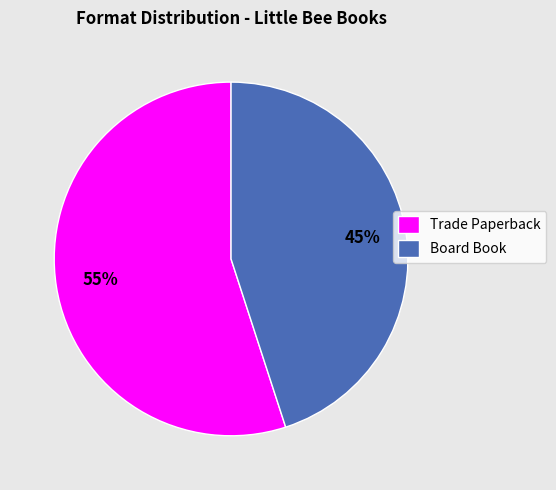

What percentage is the Trade Paperback slice, to the nearest percent?

55%